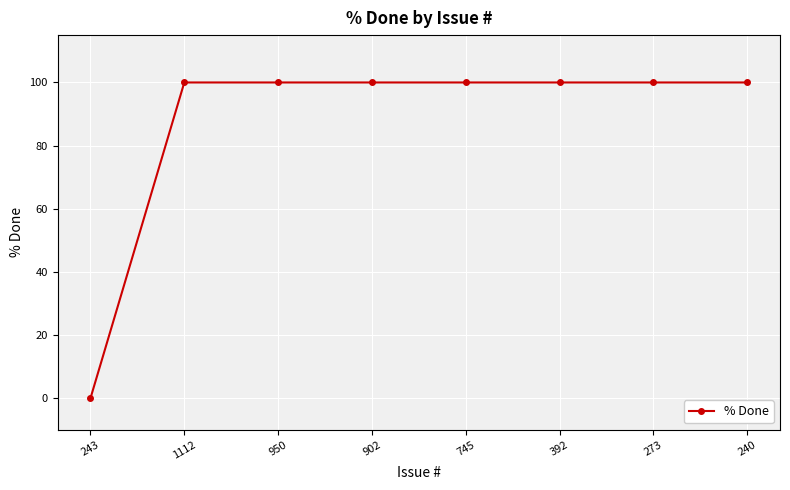

What position from the left is 745?

5